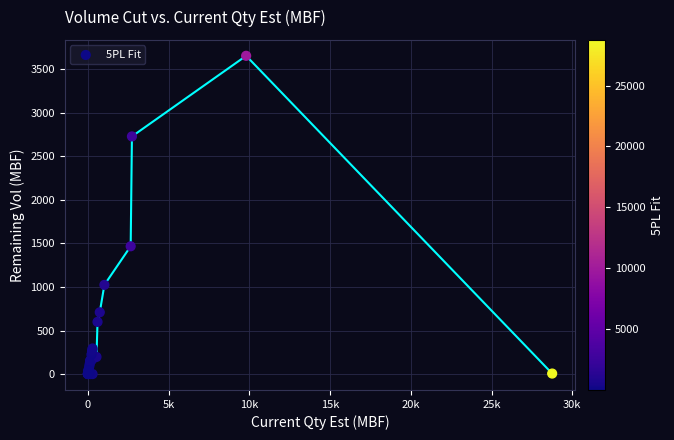

What Y value in the scatter plot is closest to 1827?

1468.0